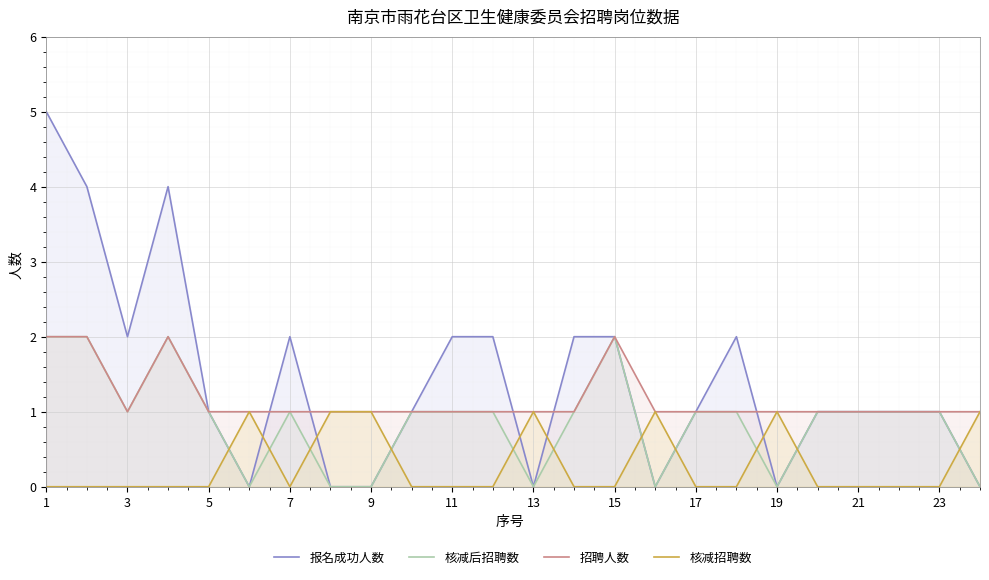

How many values in 核减招聘数 are above zero?

7